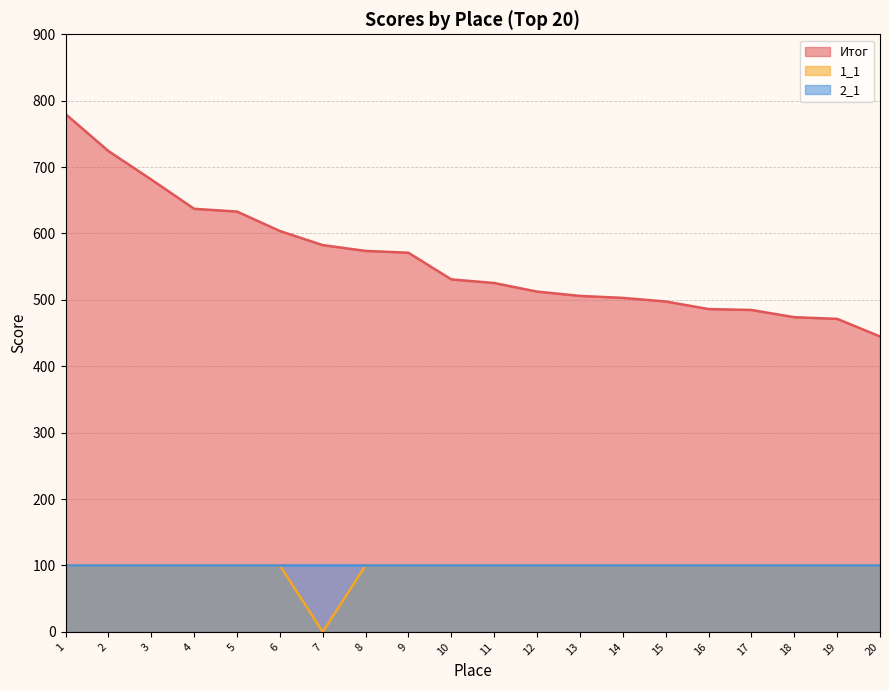

Is the value of Итог at 18 greater than the value of 1_1 at 11?

Yes